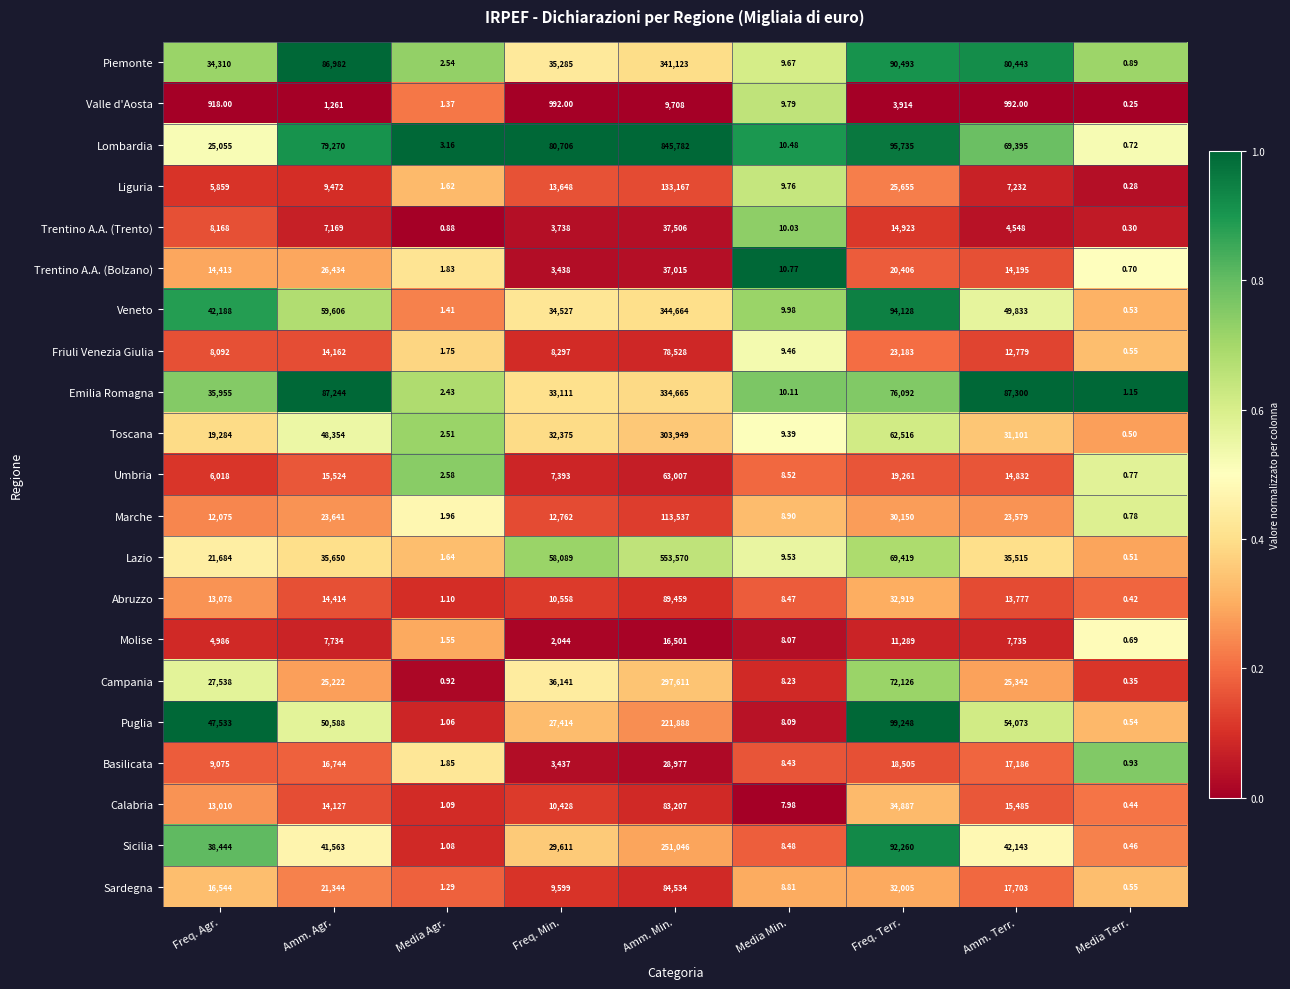

Which label corresponds to the smallest value in the chart?

Media Terr.